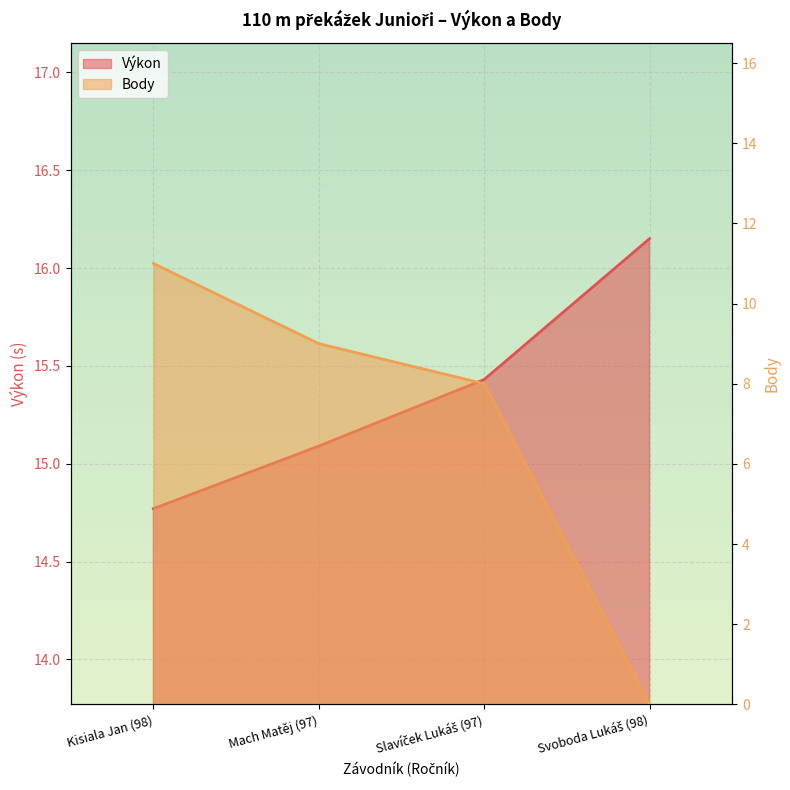

Is the value of Výkon at Slavíček Lukáš (97) greater than the value of Body at Kisiala Jan (98)?

Yes